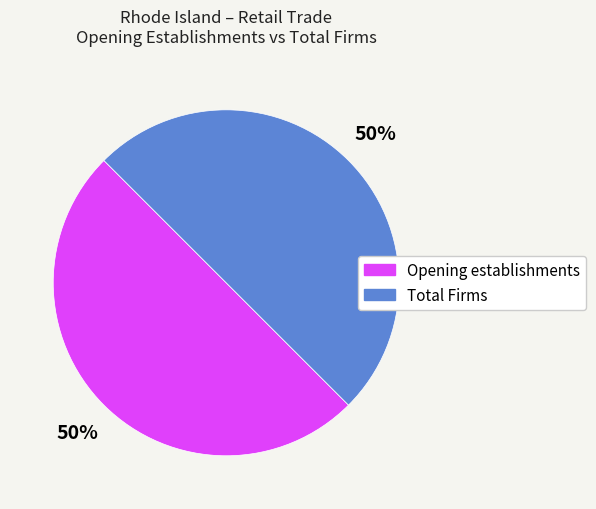

To the nearest percent, what is the average slice percentage?

50%